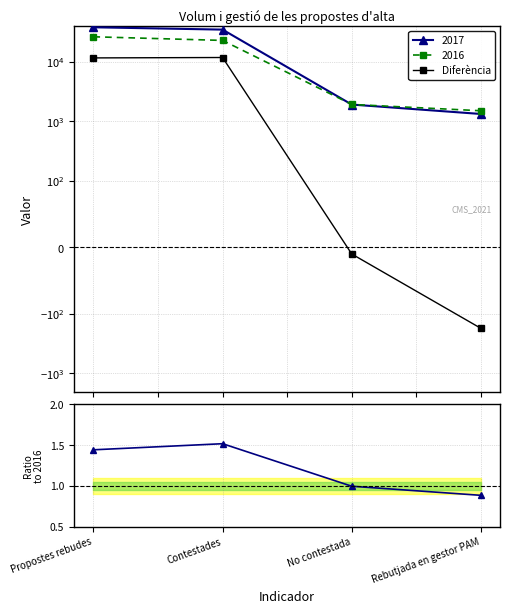

What is the spread (max minus min) of values at No contestada?

11.0